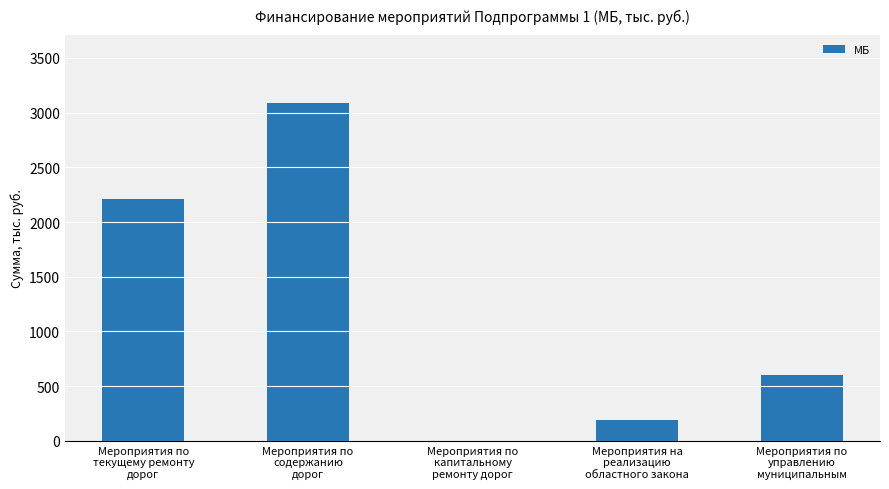

How many data points does each series have?

5